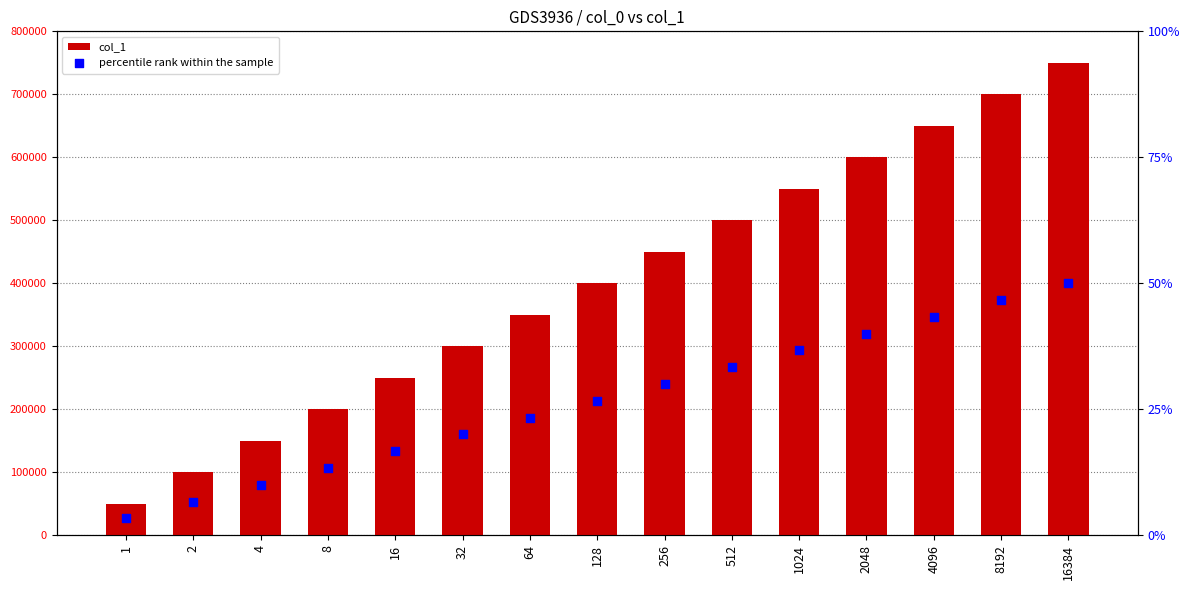

At how many categories does at least one series exceed 365188?

8